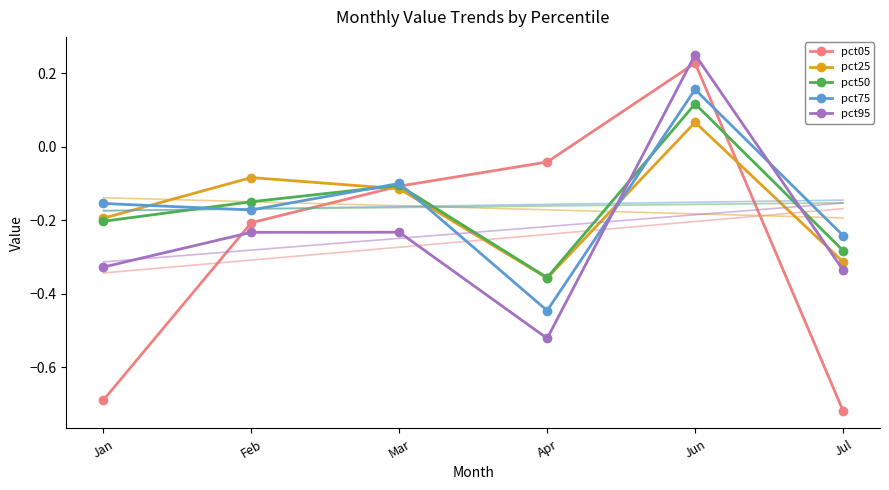

Reading left to right, transcribe all the data shown in this chart.

pct05: Jan=-0.7	Feb=-0.2	Mar=-0.1	Apr=-0.0	Jun=0.2	Jul=-0.7
pct25: Jan=-0.2	Feb=-0.1	Mar=-0.1	Apr=-0.4	Jun=0.1	Jul=-0.3
pct50: Jan=-0.2	Feb=-0.2	Mar=-0.1	Apr=-0.4	Jun=0.1	Jul=-0.3
pct75: Jan=-0.2	Feb=-0.2	Mar=-0.1	Apr=-0.4	Jun=0.2	Jul=-0.2
pct95: Jan=-0.3	Feb=-0.2	Mar=-0.2	Apr=-0.5	Jun=0.3	Jul=-0.3